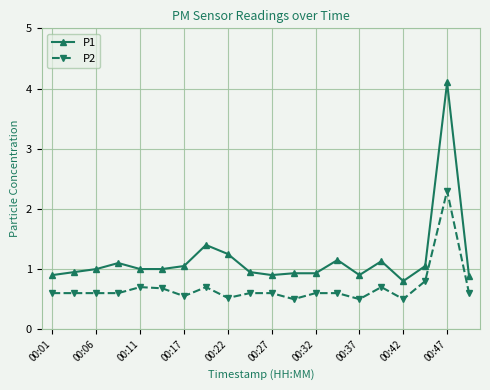

Rank the series by their average value, from lowest to highest.

P2, P1